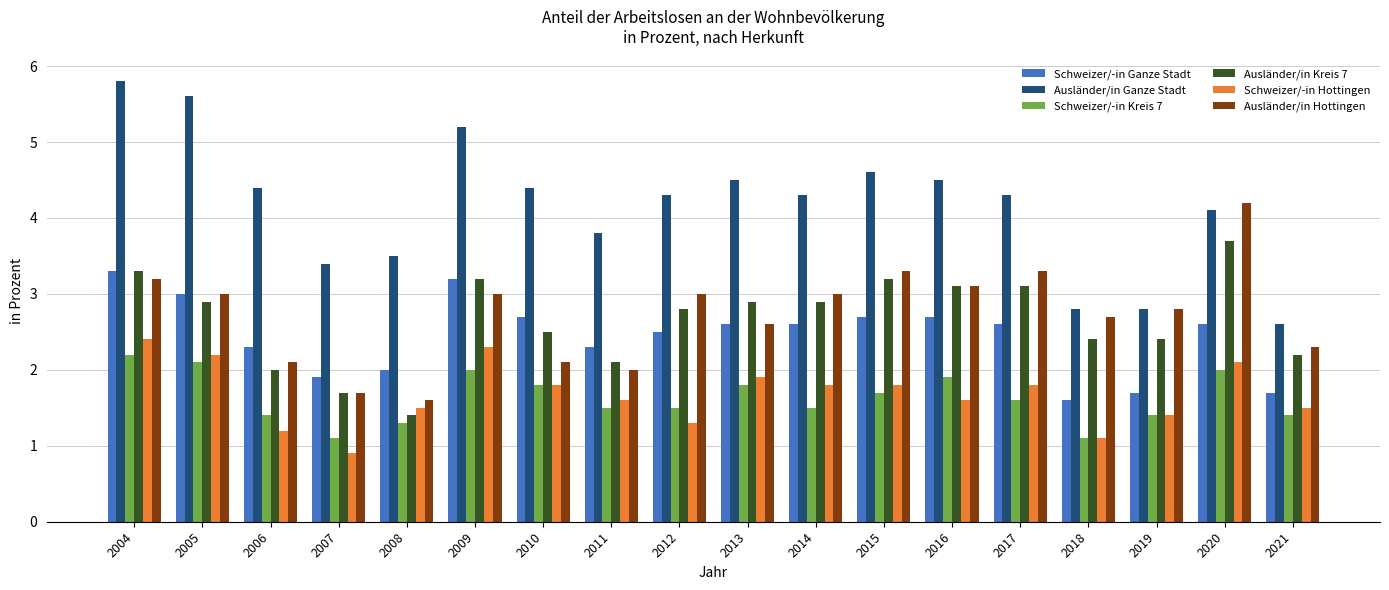

How many groups of bars are there?

18